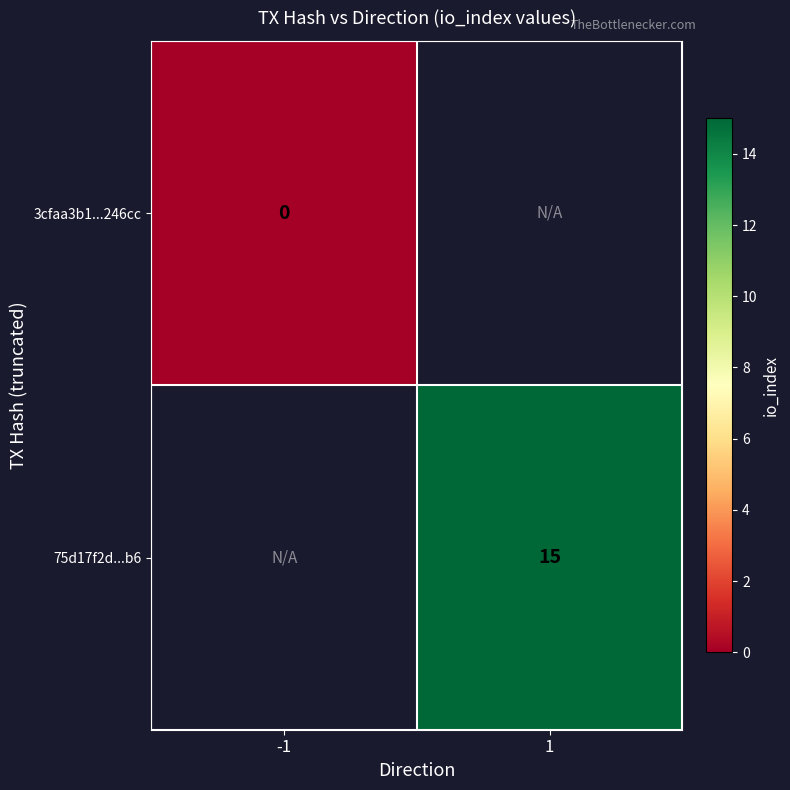

How many data points does each series have?

2